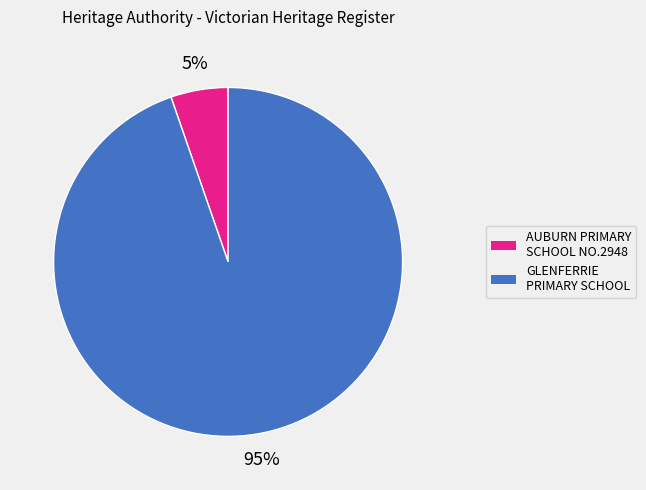

To the nearest percent, what is the combined percentage of AUBURN PRIMARY SCHOOL NO.2948 and GLENFERRIE PRIMARY SCHOOL?

100%